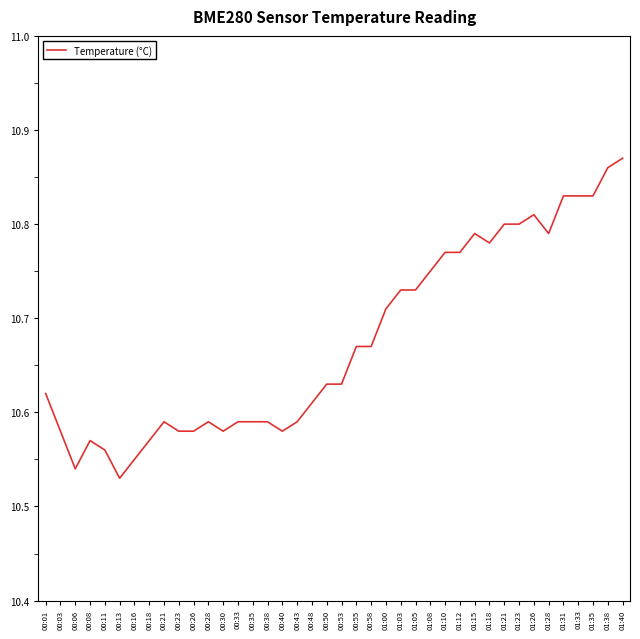

What is the difference between the maximum and minimum values?

0.3